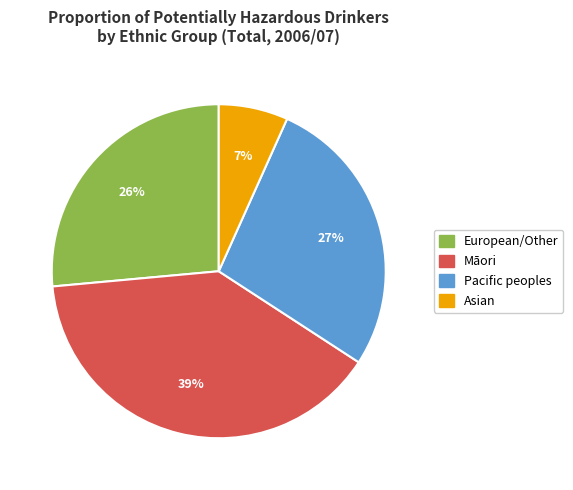

How many slices are in this pie chart?

4